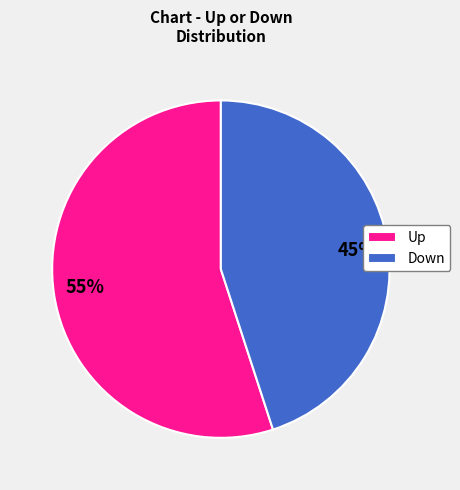

How many segments does this pie chart have?

2